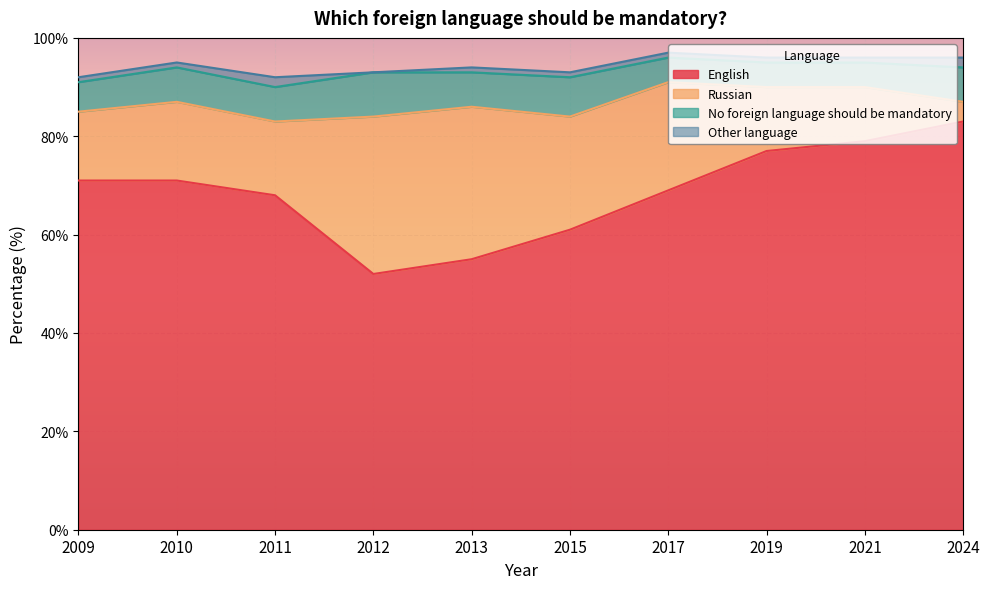

How many interior local valleys does the Other language series have?

1